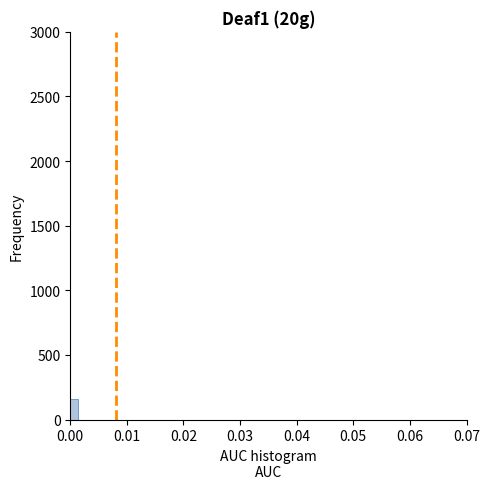

Read against the x-axis, roughly where is the centre of the tallest bar?

0.001